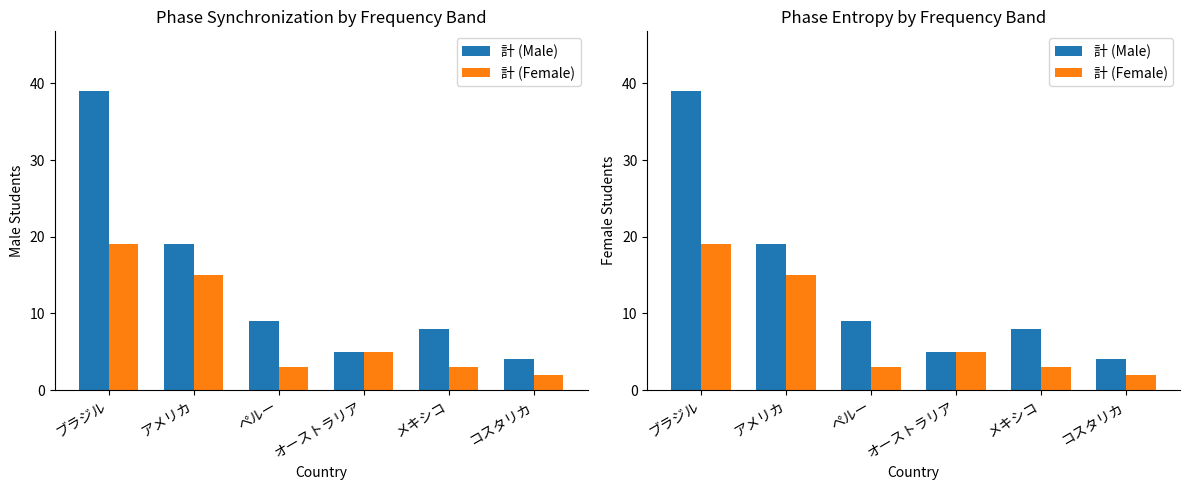

What is the difference between the second highest and second lowest values in the 計 (Male) series?

14